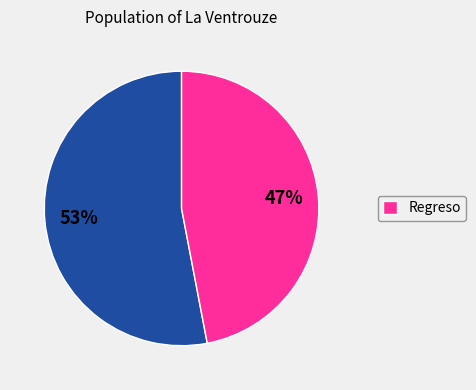

To the nearest percent, what is the difference between the largest and smallest slice percentages?

6%